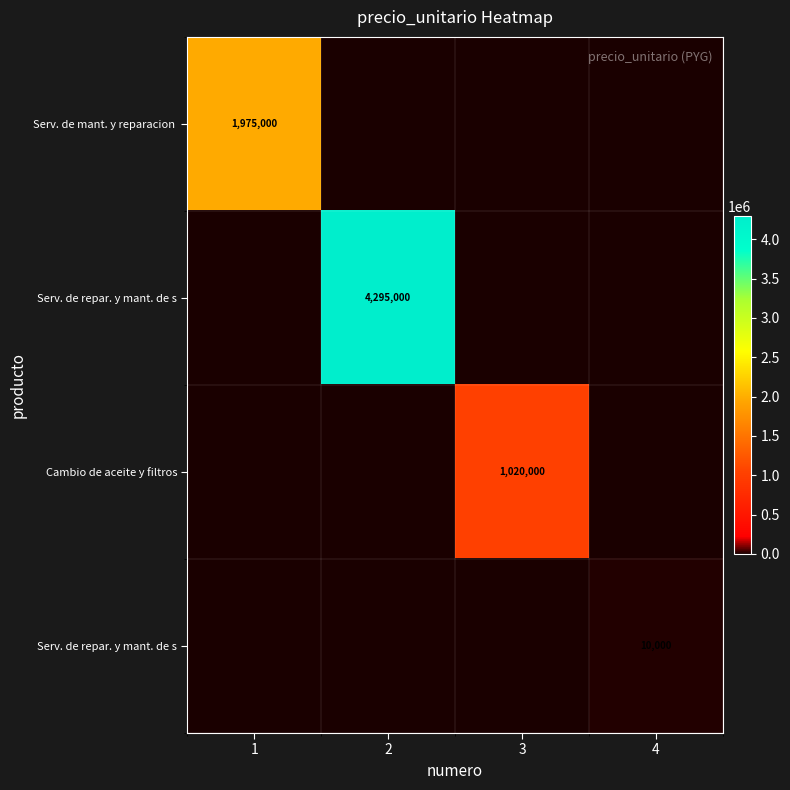

What is the total value across all series at 2?

4295000